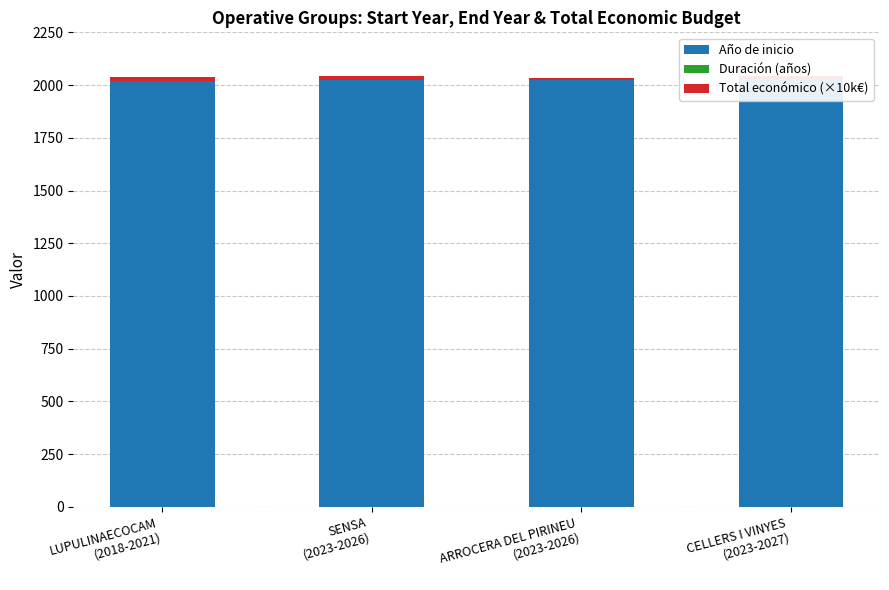

At how many categories does at least one series exceed 852?

4